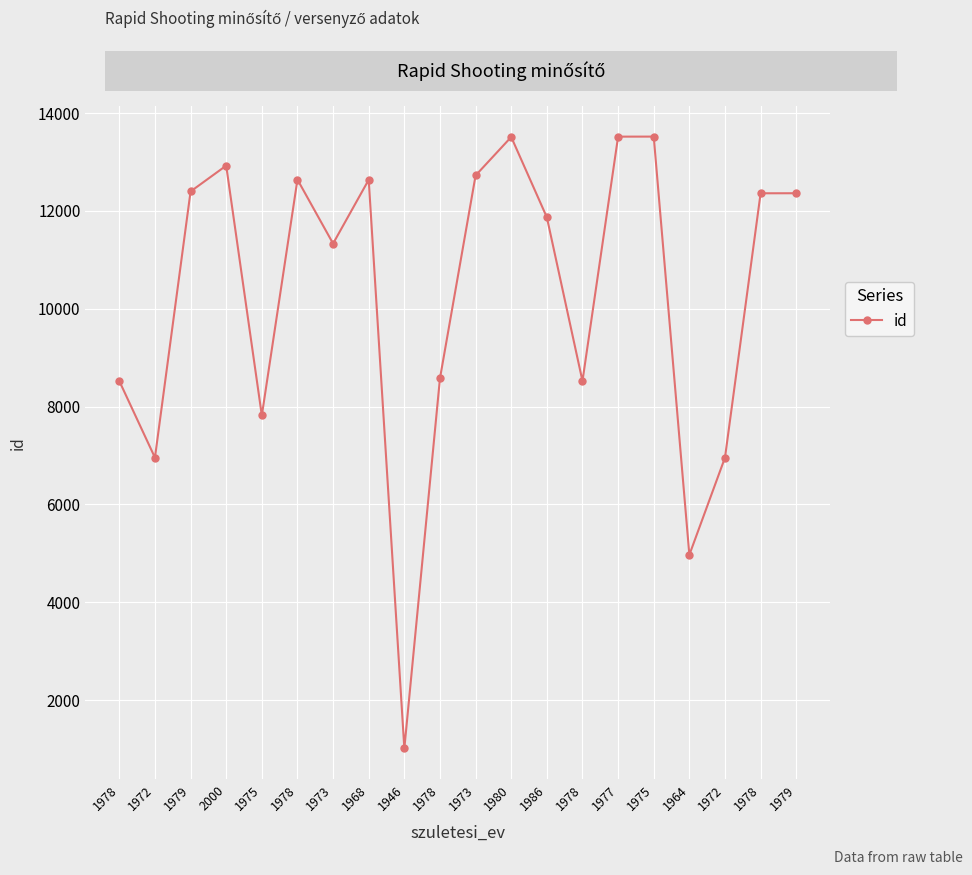

True or false: the data shows 15713 at 1986.

False